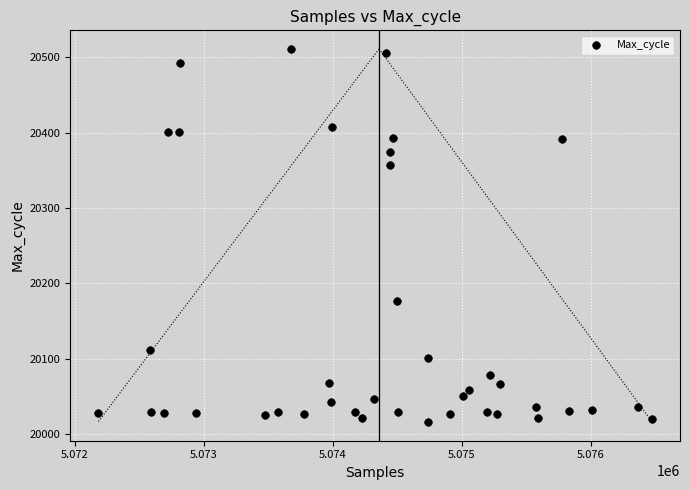

What is the range of Y values (max minus min)?

495